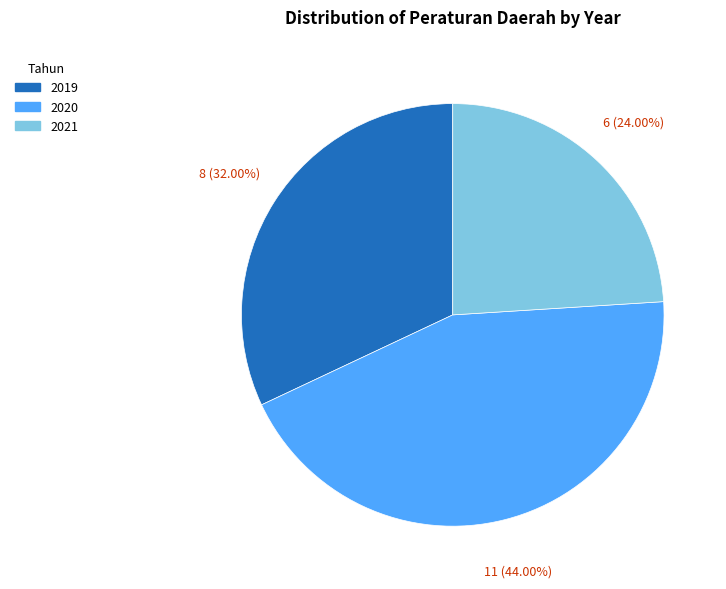

Which slice is the smallest?

2021